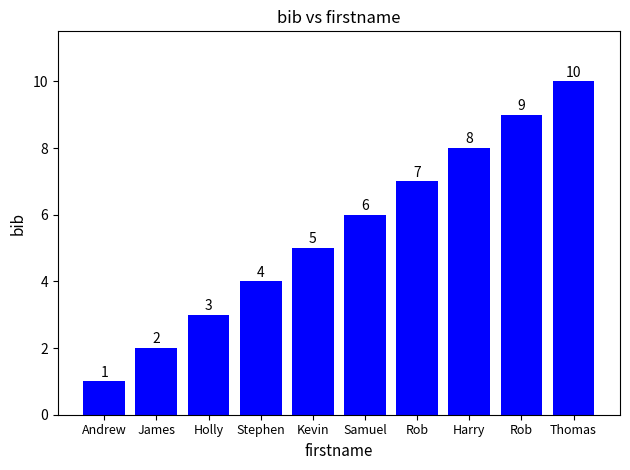

What is the value of the 3rd bar from the left?

3